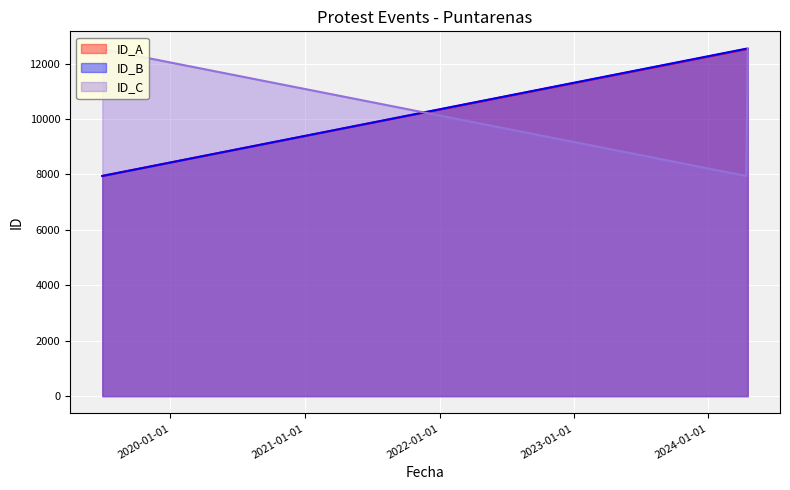

Which series has the largest range (max minus min)?

ID_A